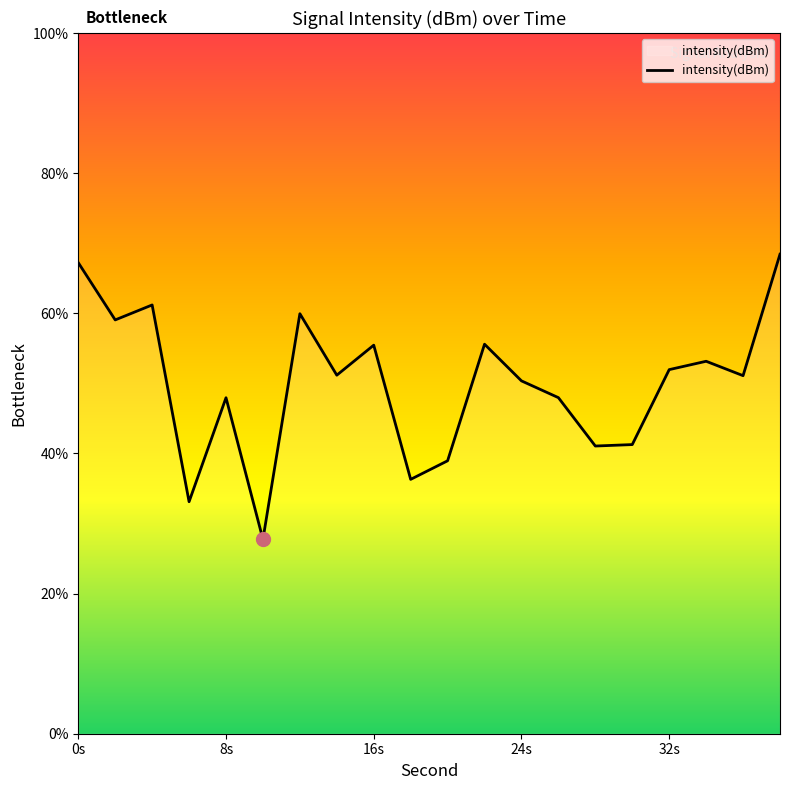

What is the difference between the maximum and minimum values?

40.7